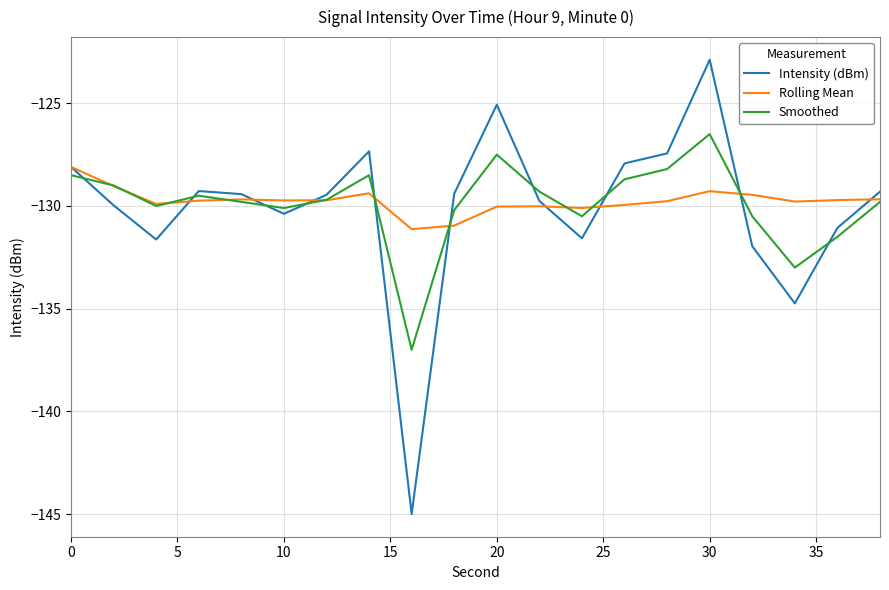

Which series has the widest spread of values?

Intensity (dBm)